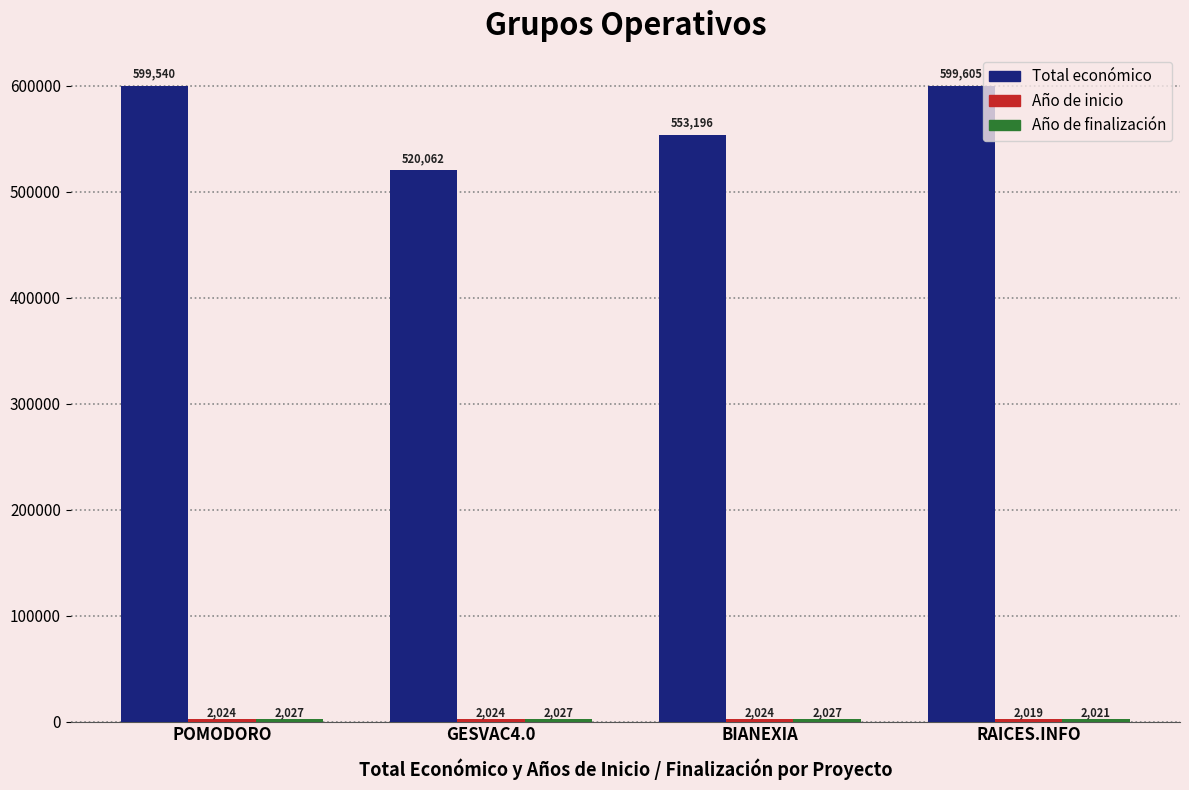

At which category does the chart reach its peak across all series?

RAICES.INFO